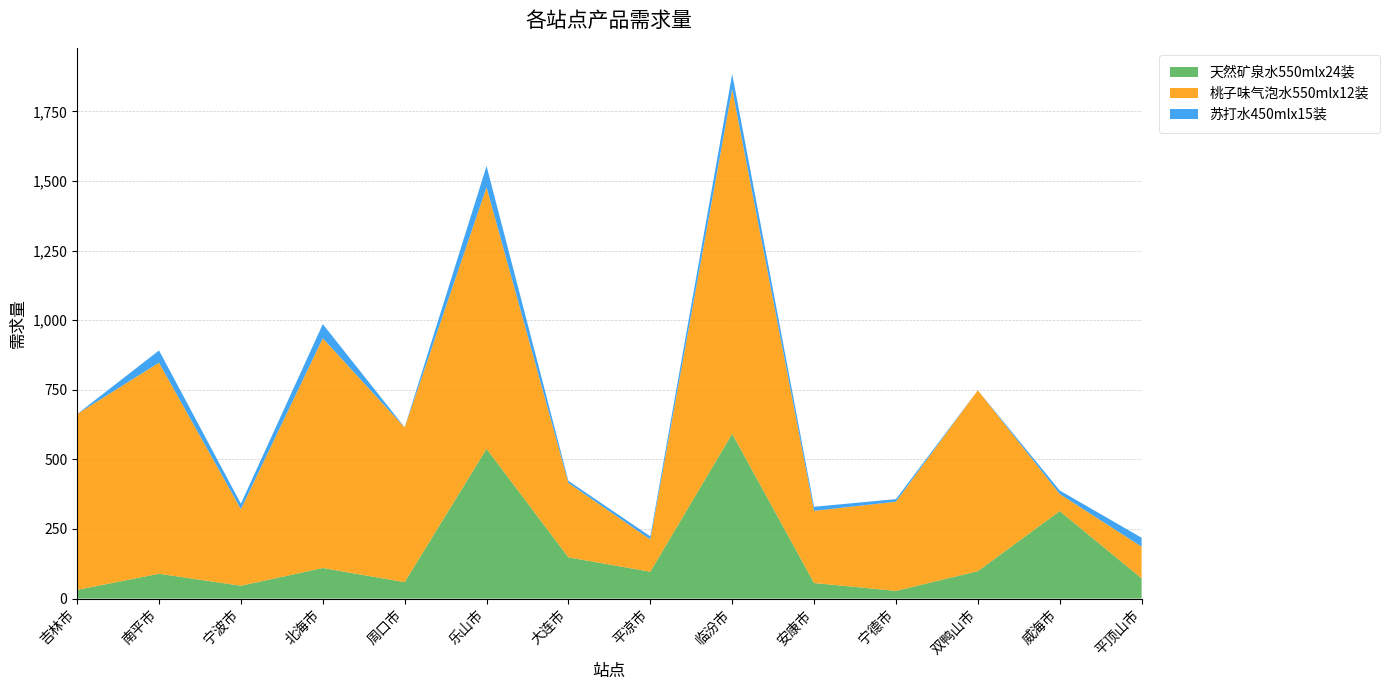

Reading left to right, transcribe all the data shown in this chart.

天然矿泉水550mlx24装: 31.2	89.1	46.1	109.8	59.0	537.9	148.0	96.4	591.9	55.9	27.7	98.5	314.2	72.9
桃子味气泡水550mlx12装: 631.8	758.2	275.2	825.2	555.7	939.5	267.2	115.9	1238.1	259.3	320.3	649.8	61.5	113.6
苏打水450mlx15装: 0.0	43.9	19.4	50.9	0.6	76.3	7.6	11.2	54.1	14.6	9.2	0.0	12.6	32.2